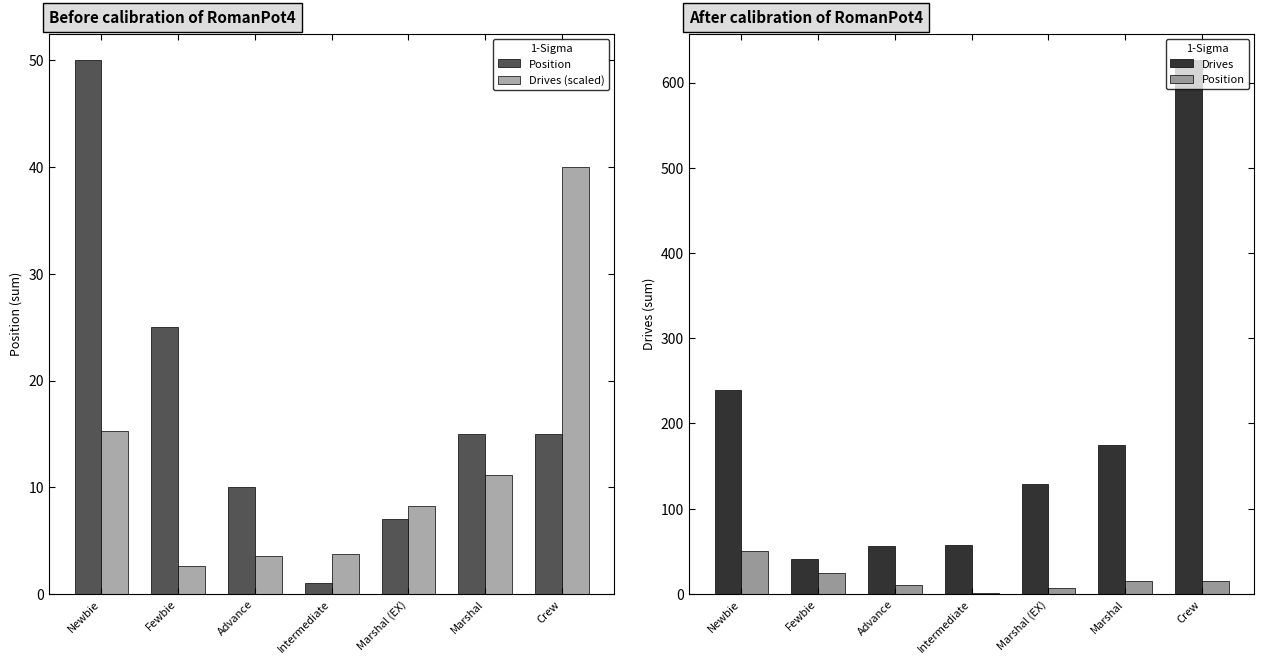

What is the spread (max minus min) of values at Fewbie?

38.4